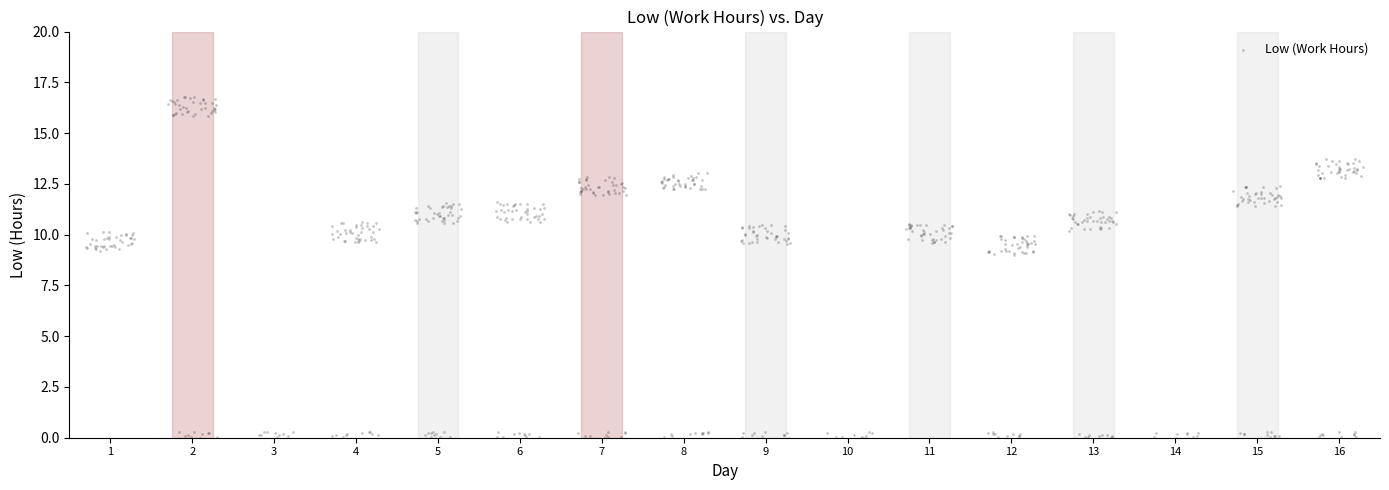

What is the range of X values (max minus min)?

15.6